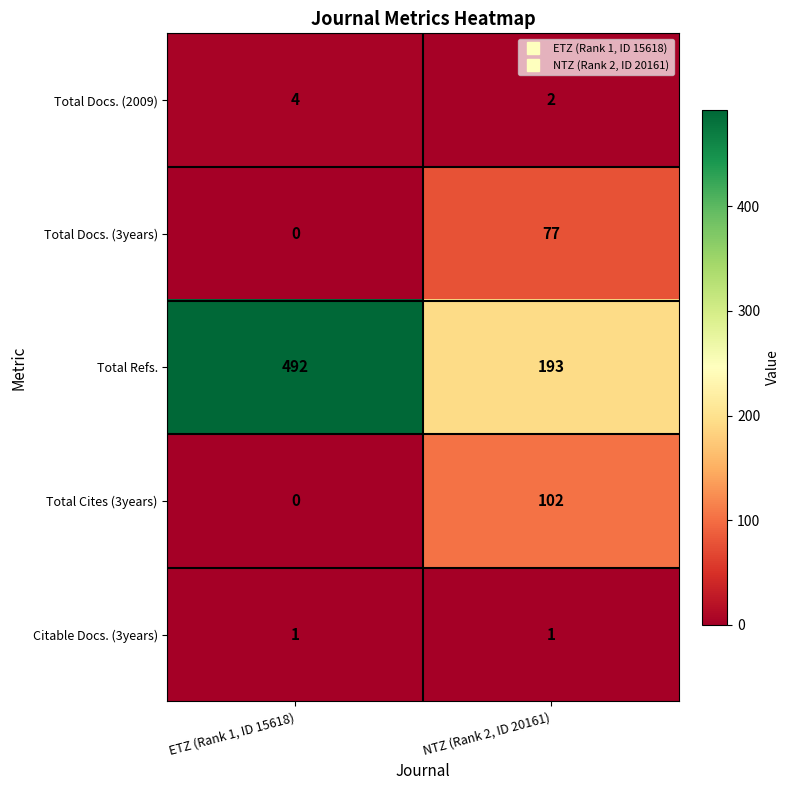

Rank the series at NTZ (Rank 2, ID 20161) from lowest to highest value.

Citable Docs. (3years), Total Docs. (2009), Total Docs. (3years), Total Cites (3years), Total Refs.